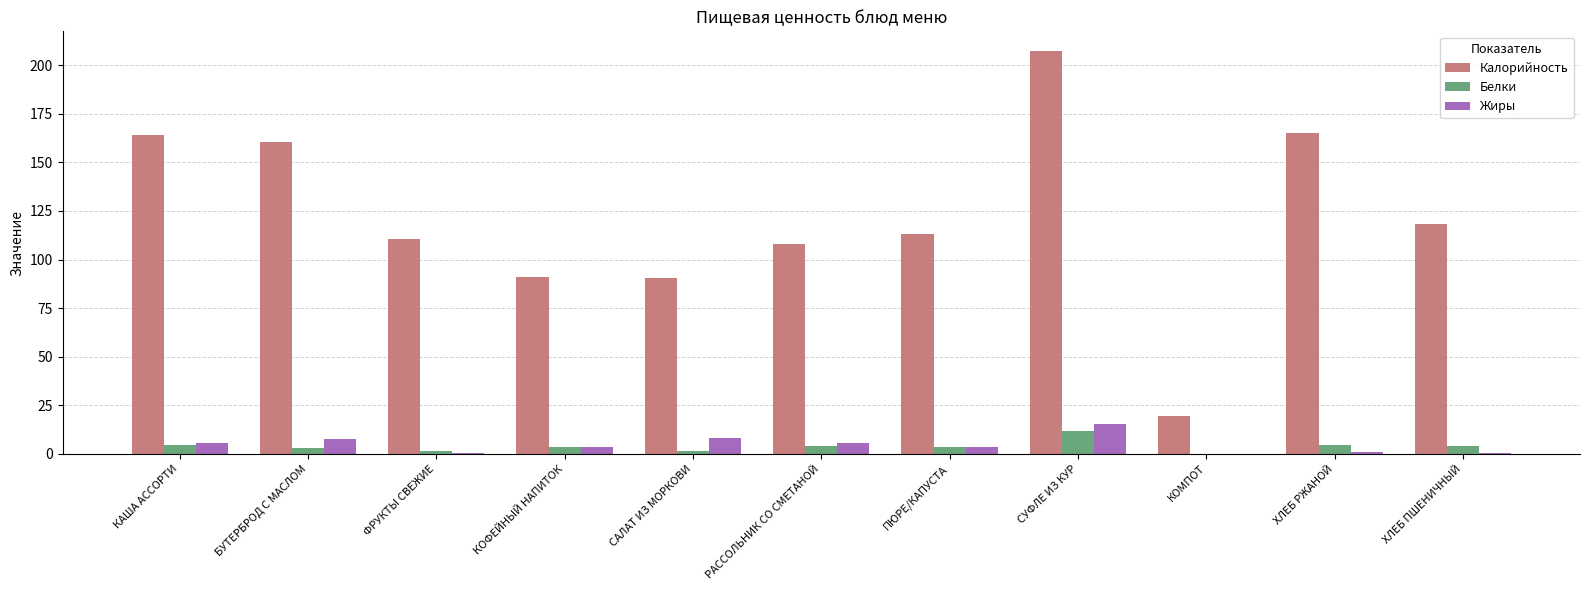

Are the bars grouped side by side (vs. stacked)?

Yes